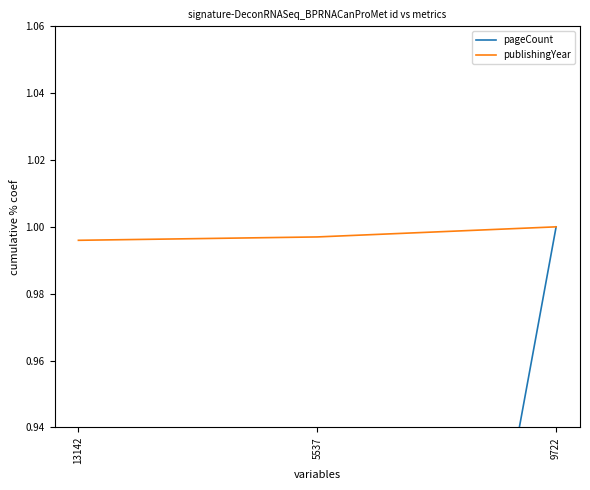

What is the lowest value of the pageCount series?

0.6